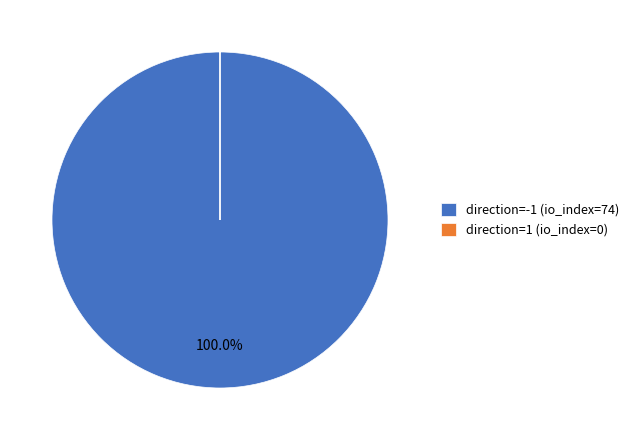

To the nearest percent, what is the average slice percentage?

50%